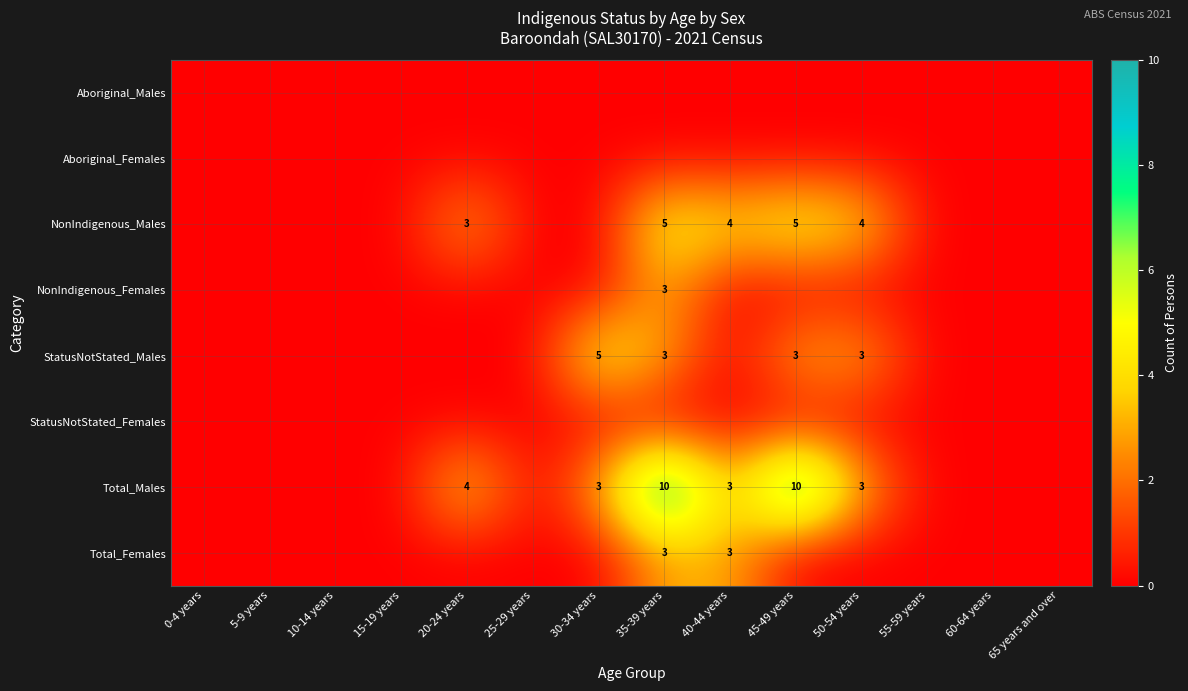

The Total_Males series shows 10 at 35-39 years. True or false?

True